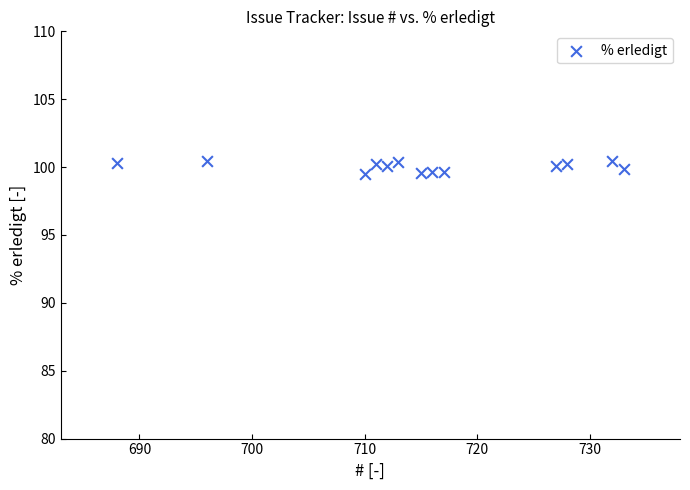

What is the range of Y values (max minus min)?

0.9